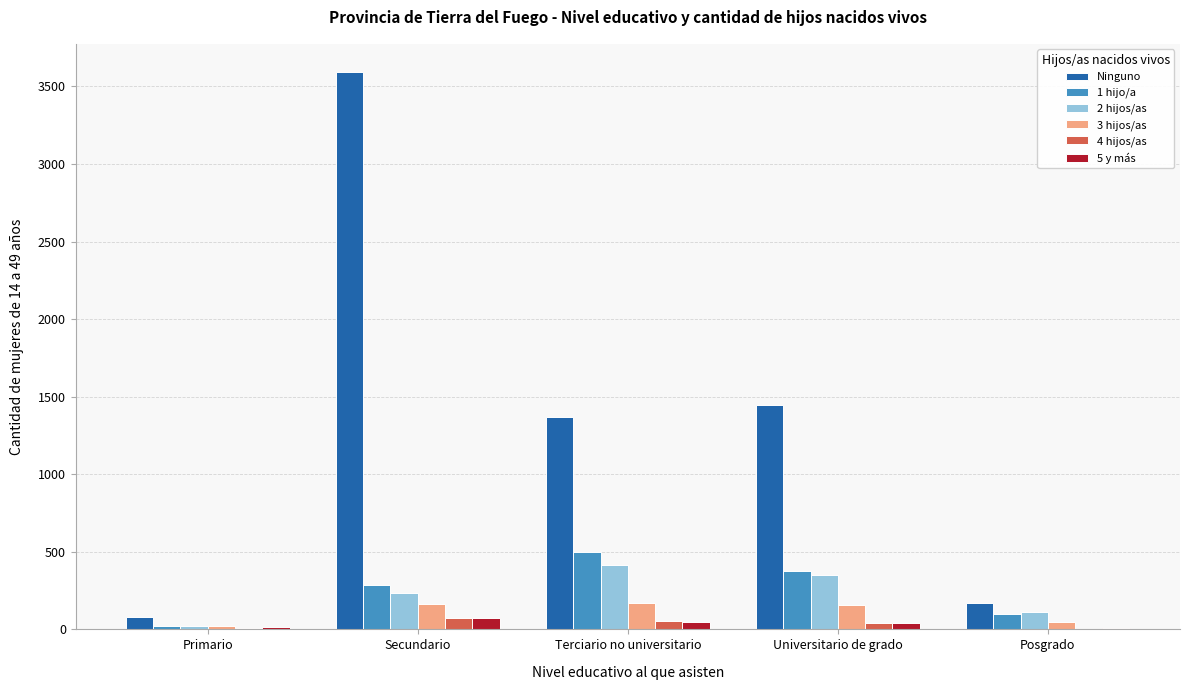

Between Primario and Universitario de grado, which series saw the biggest shift?

Ninguno